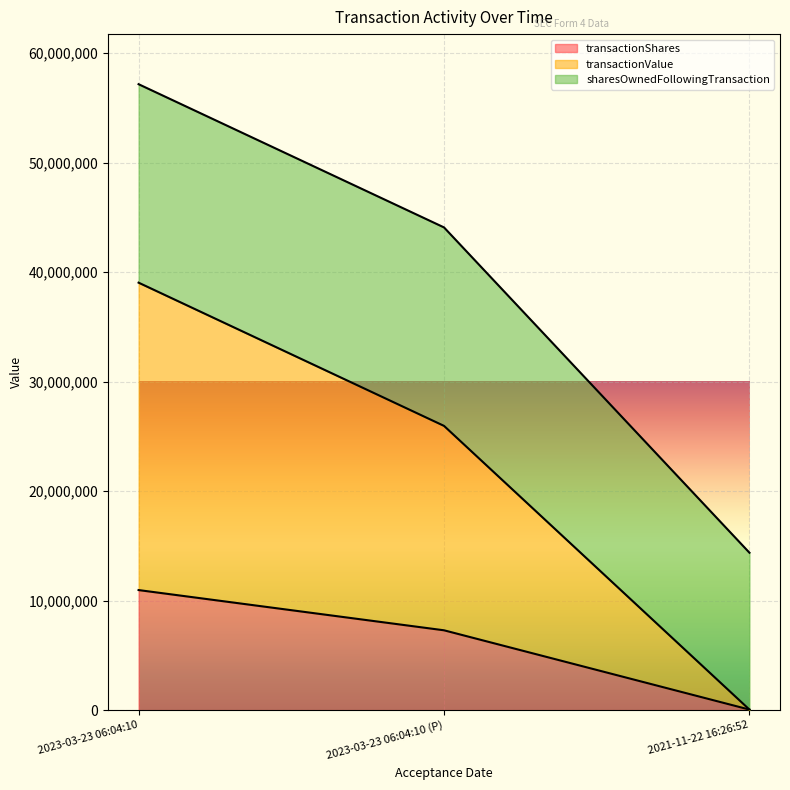

What is the minimum value shown in the chart?

50000